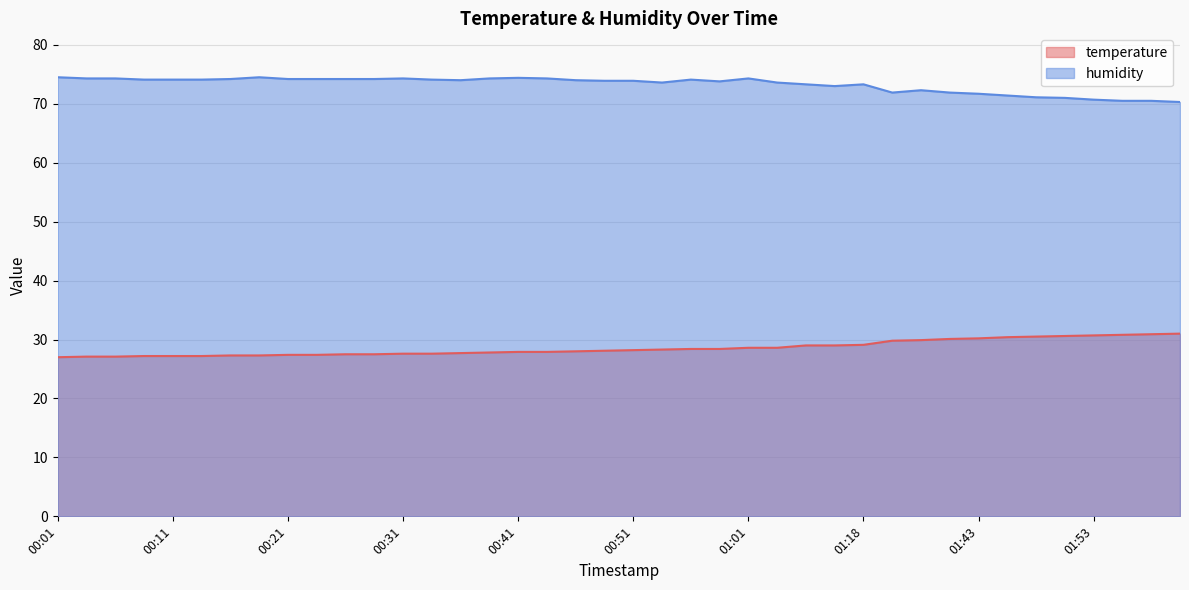

Reading left to right, transcribe all the data shown in this chart.

temperature: 27.0	27.1	27.1	27.2	27.2	27.2	27.3	27.3	27.4	27.4	27.5	27.5	27.6	27.6	27.7	27.8	27.9	27.9	28.0	28.1	28.2	28.3	28.4	28.4	28.6	28.6	29.0	29.0	29.1	29.8	29.9	30.1	30.2	30.4	30.5	30.6	30.7	30.8	30.9	31.0
humidity: 74.5	74.3	74.3	74.1	74.1	74.1	74.2	74.5	74.2	74.2	74.2	74.2	74.3	74.1	74.0	74.3	74.4	74.3	74.0	73.9	73.9	73.6	74.1	73.8	74.3	73.6	73.3	73.0	73.3	71.9	72.3	71.9	71.7	71.4	71.1	71.0	70.7	70.5	70.5	70.3